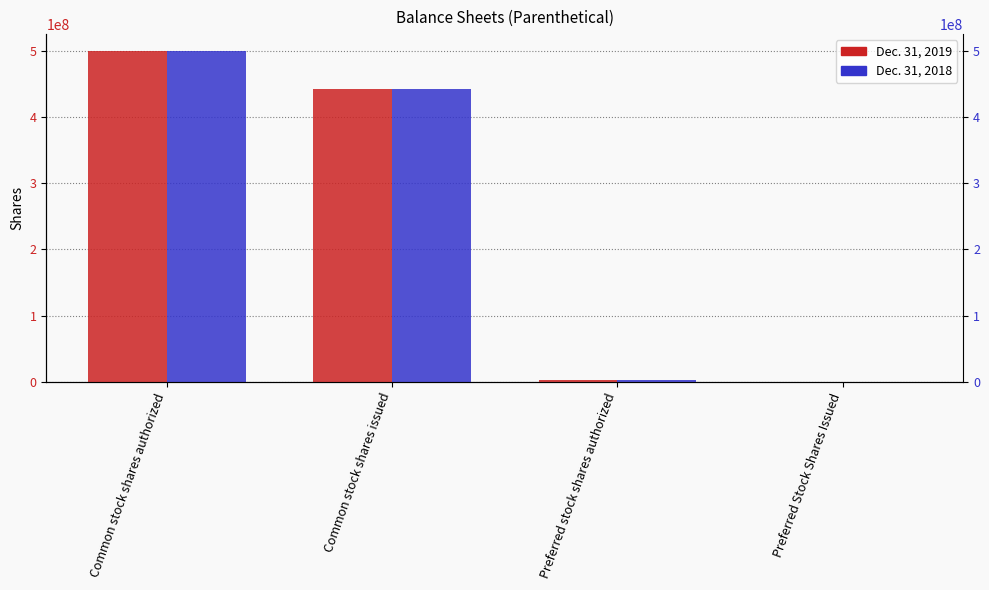

At which label does Dec. 31, 2019 first exceed 441480473?

Common stock shares authorized